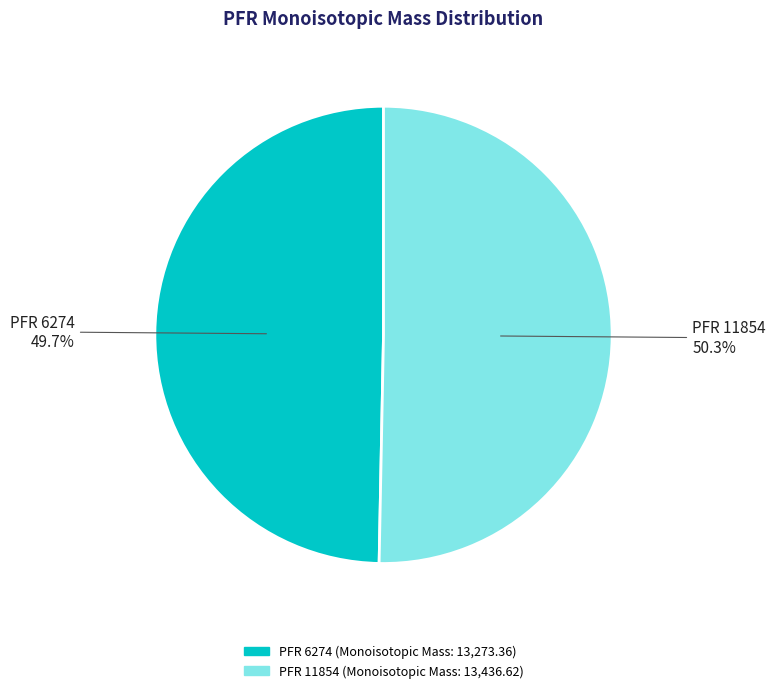

Is there any slice that represents more than half of the pie?

Yes